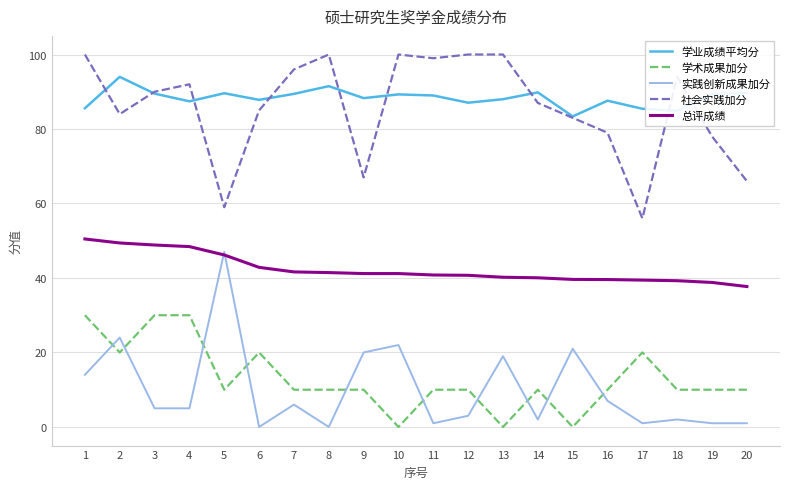

What is the sum of all 学术成果加分 values?

260.0